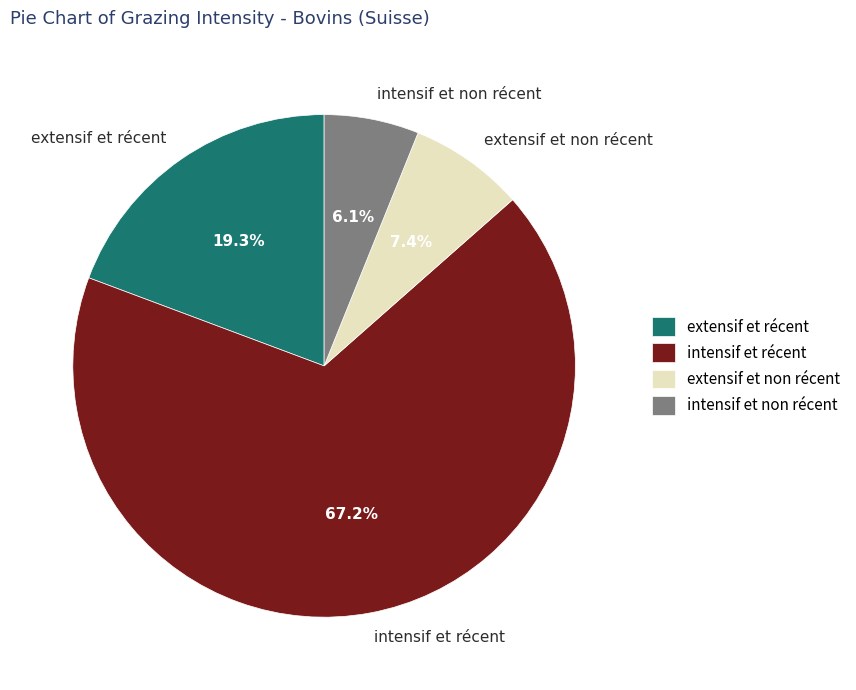

Is there a majority slice in this chart?

Yes